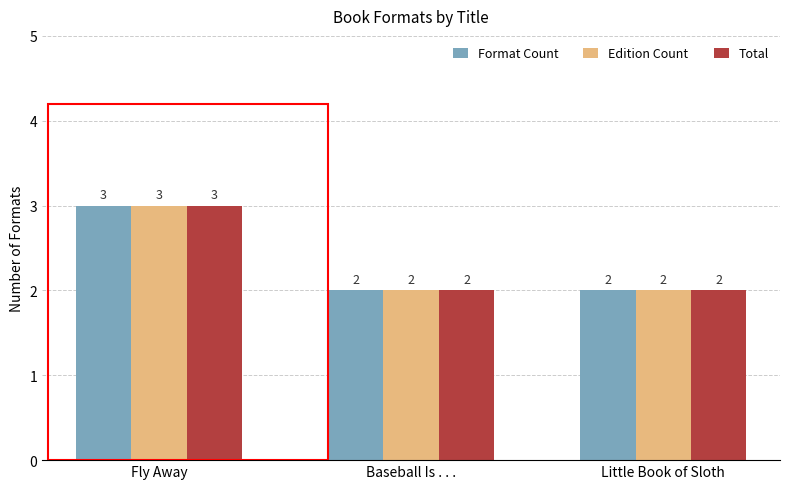

Is the value of Total at Fly Away greater than the value of Format Count at Baseball Is . . .?

Yes